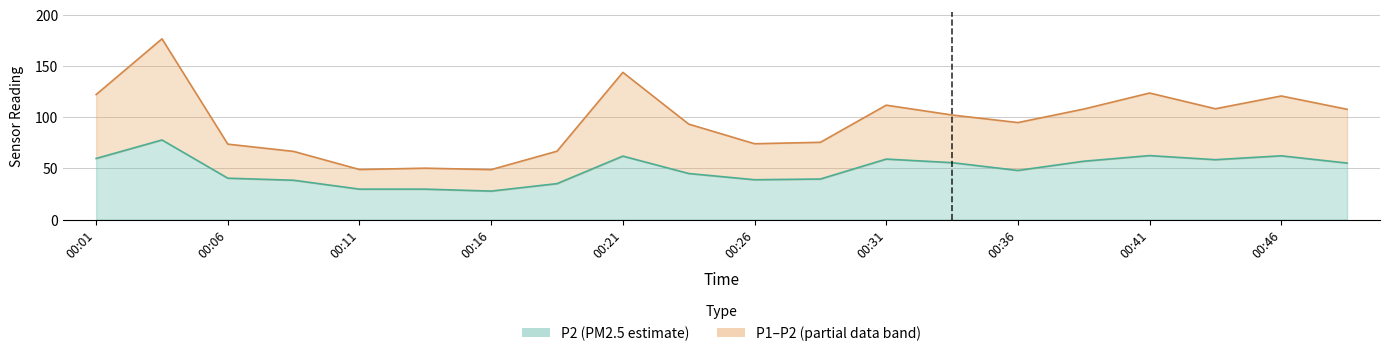

True or false: P1 and P2 cross at least once.

False